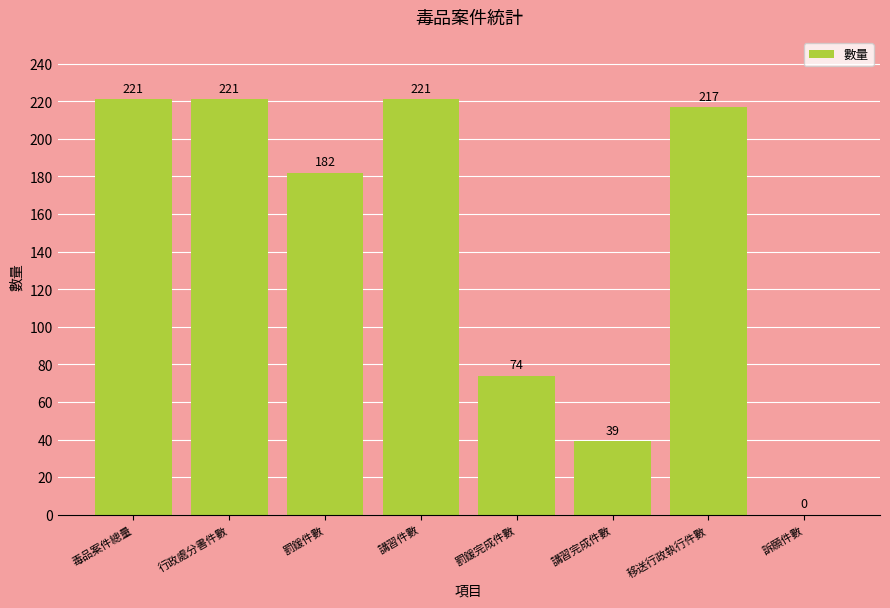

What is the sum of all values?

1175